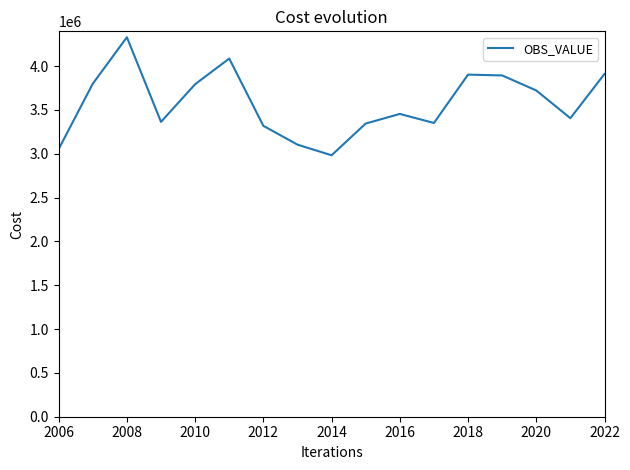

What is the maximum value shown in the chart?

4330087